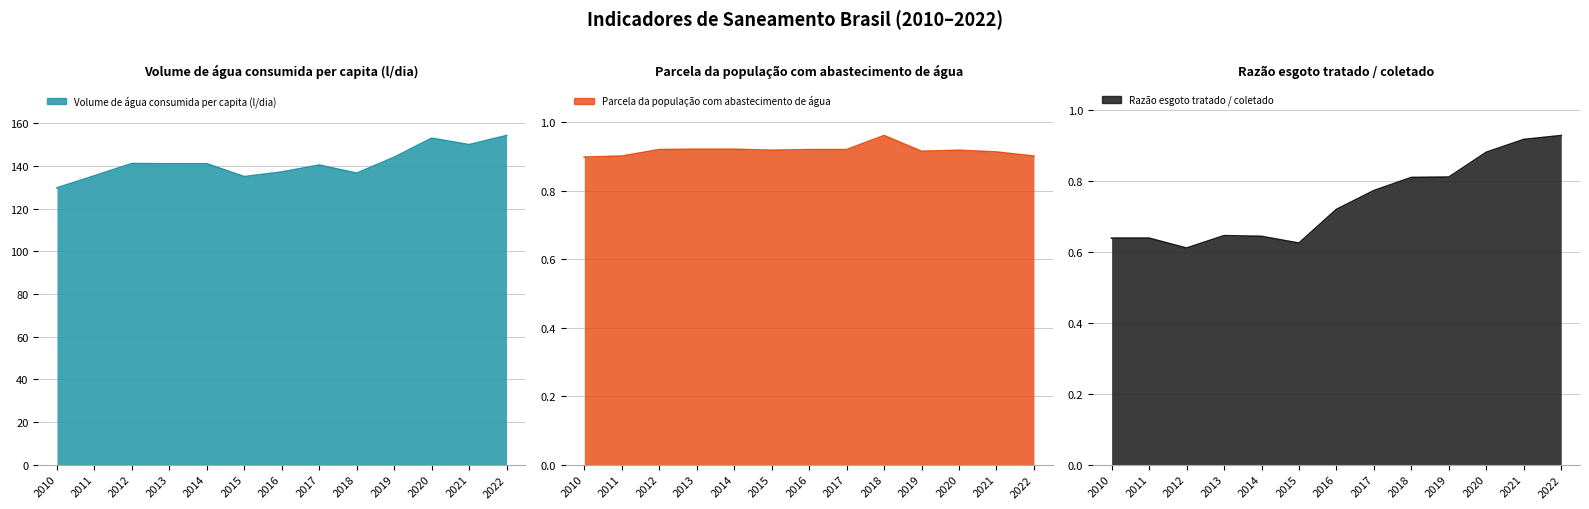

What is the approximate value of Parcela da população com abastecimento de água at 2022?

0.9